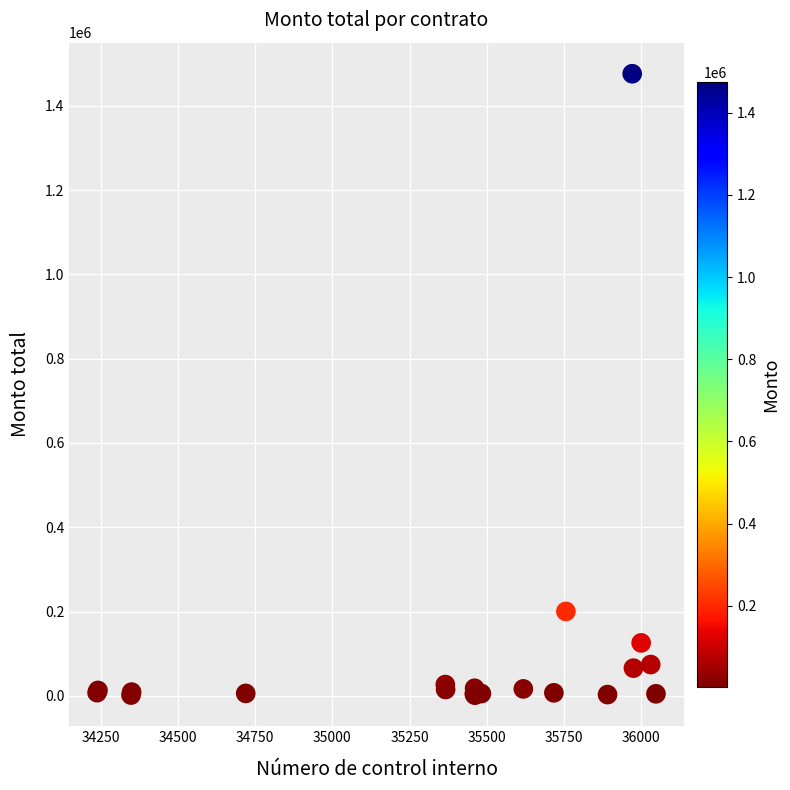

What Y value in the scatter plot is closest to 738717?

200300.0